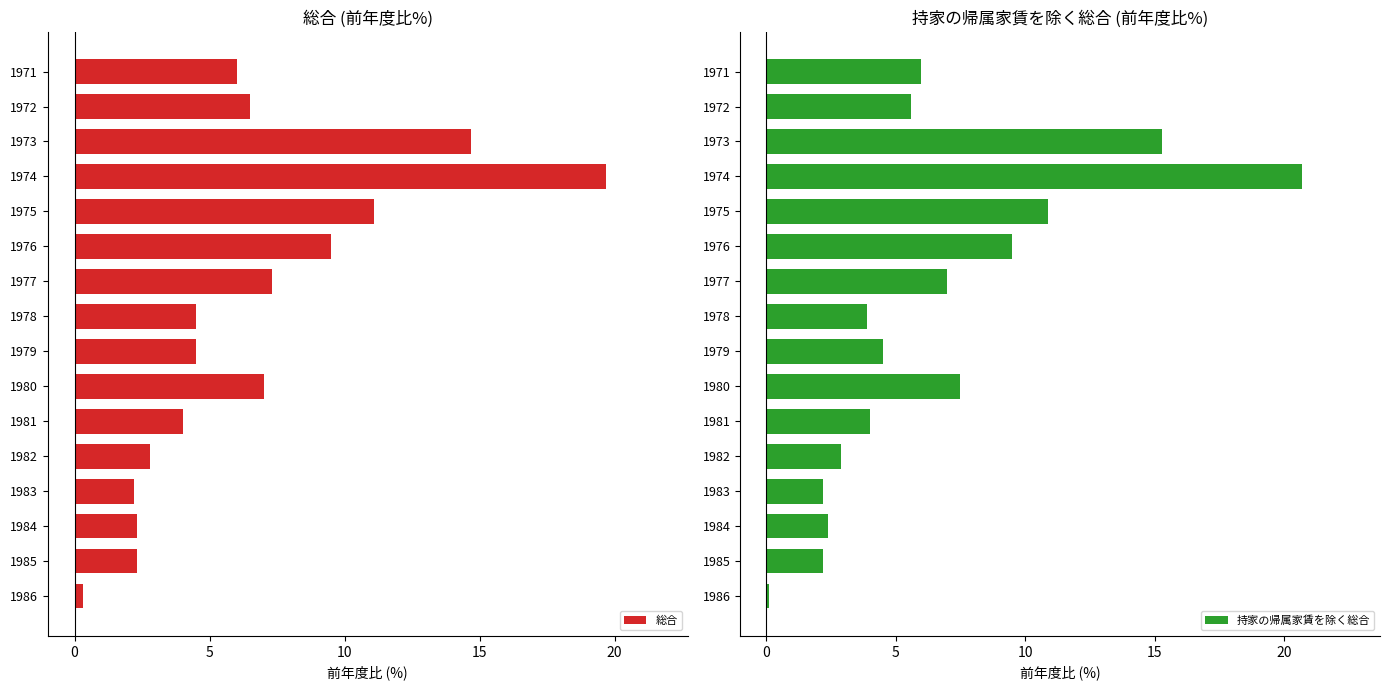

Which category has the lowest value in the 総合 series?

1986